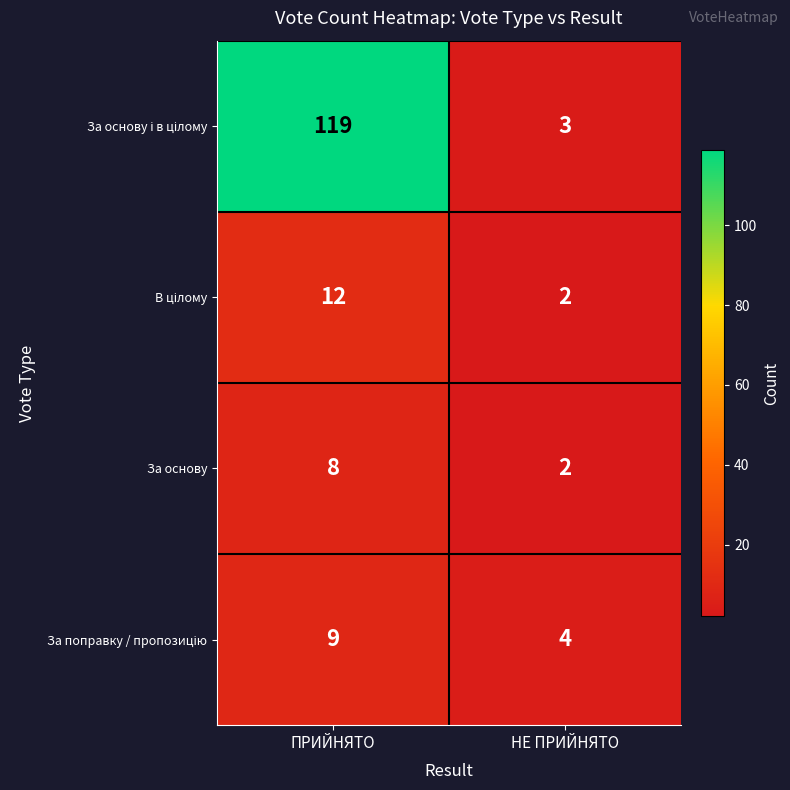

Which category has the lowest value across all series?

НЕ ПРИЙНЯТО